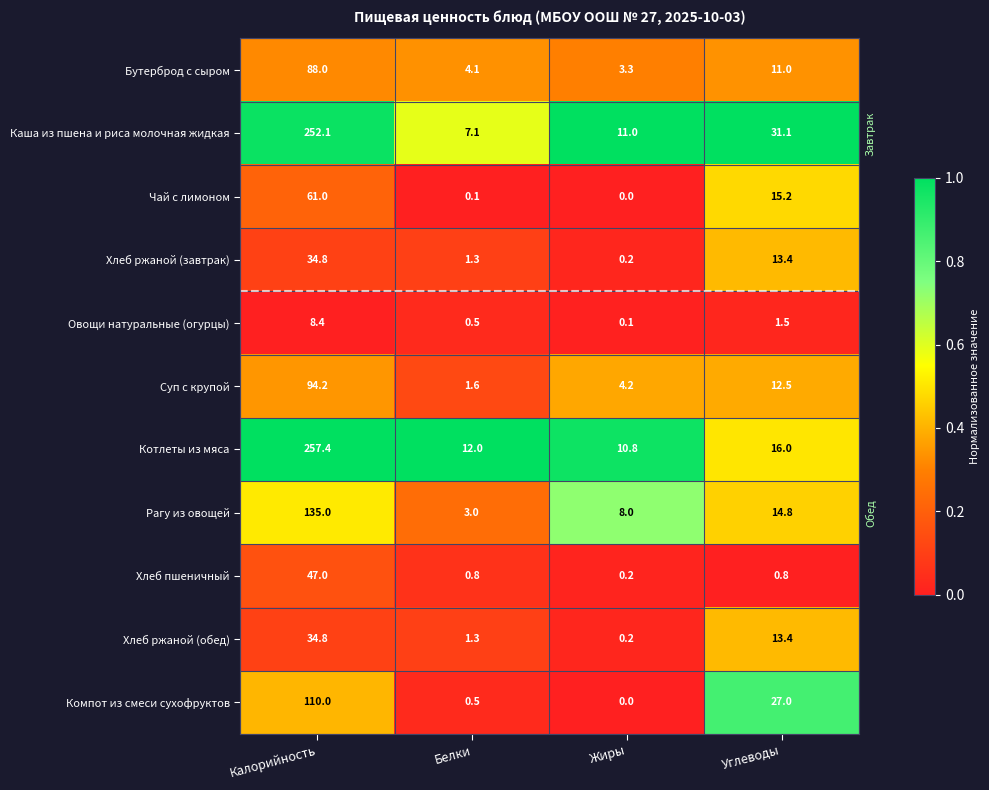

What is the sum of all Каша из пшена и риса молочная жидкая values?

301.3